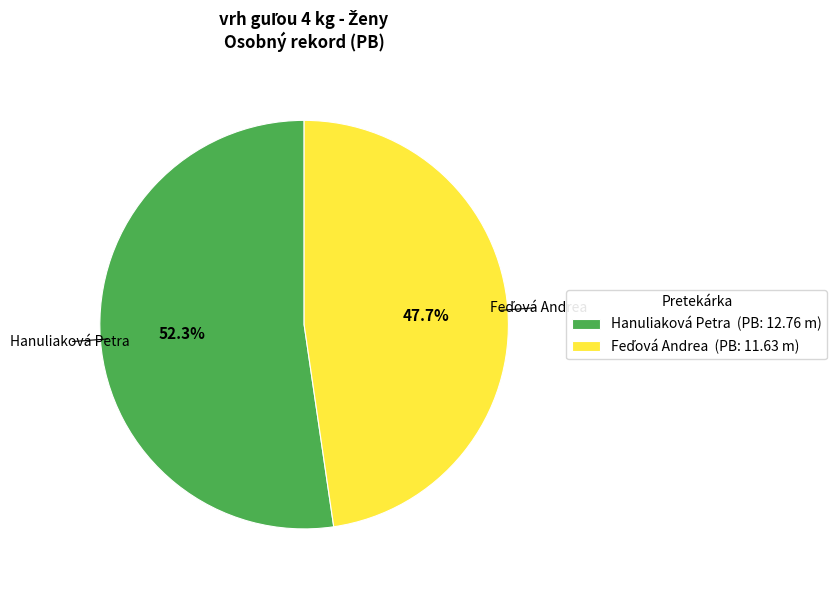

Count the number of slices in the pie.

2